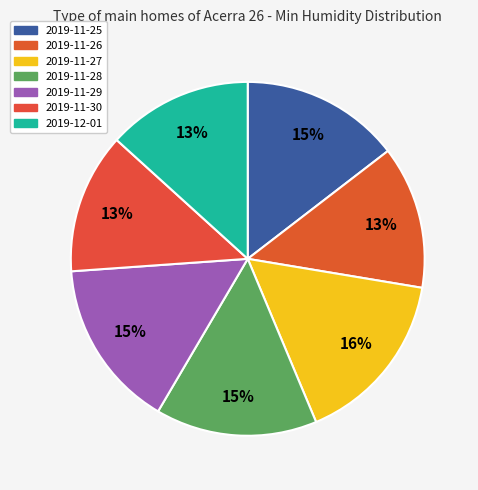

Count the number of slices in the pie.

7